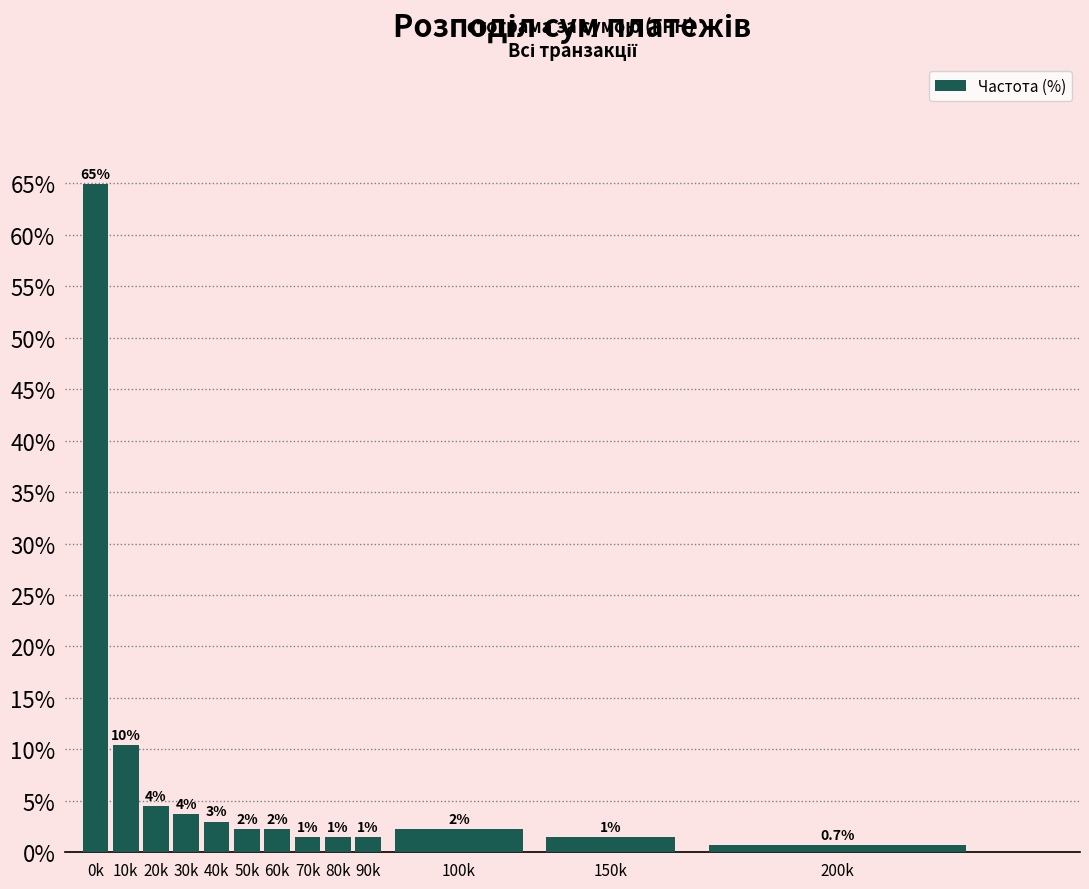

Does the chart contain any negative values?

No